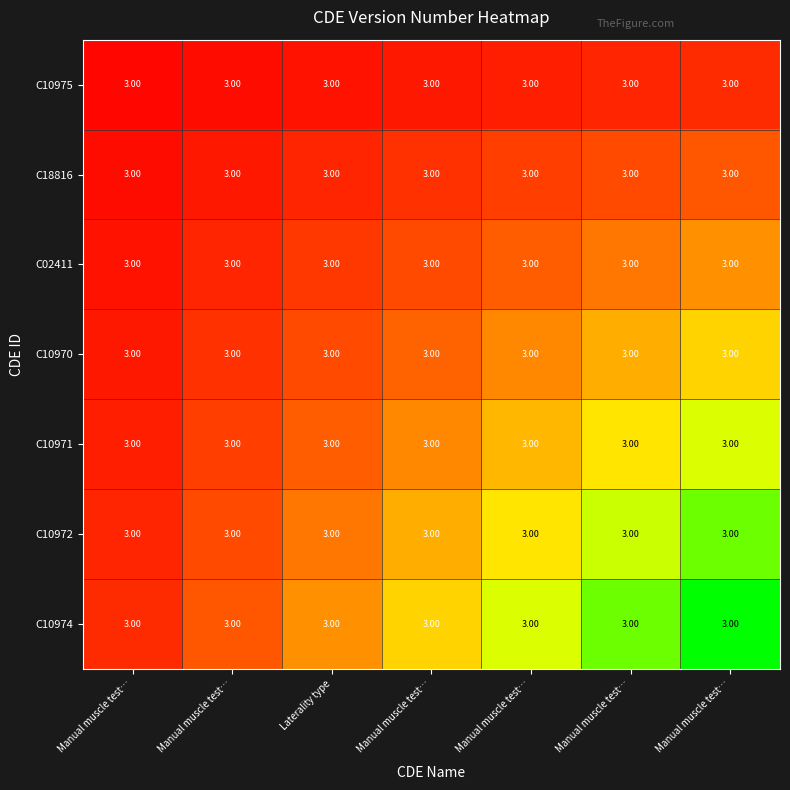

At which label does C10974 reach its peak?

Manual muscle test…